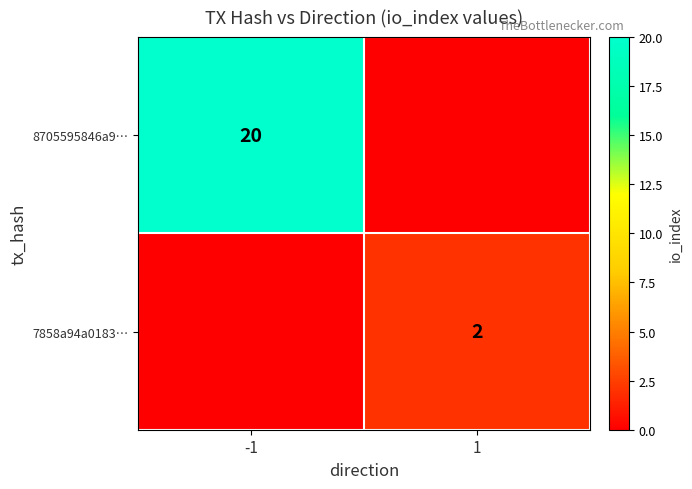

At which category is the sum across all series the highest?

-1